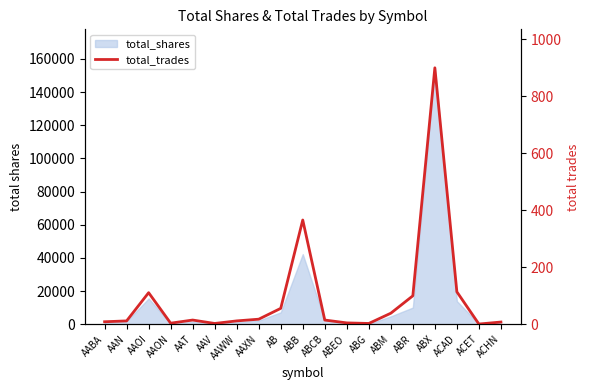

What is the label of the 1st point from the left?

AABA